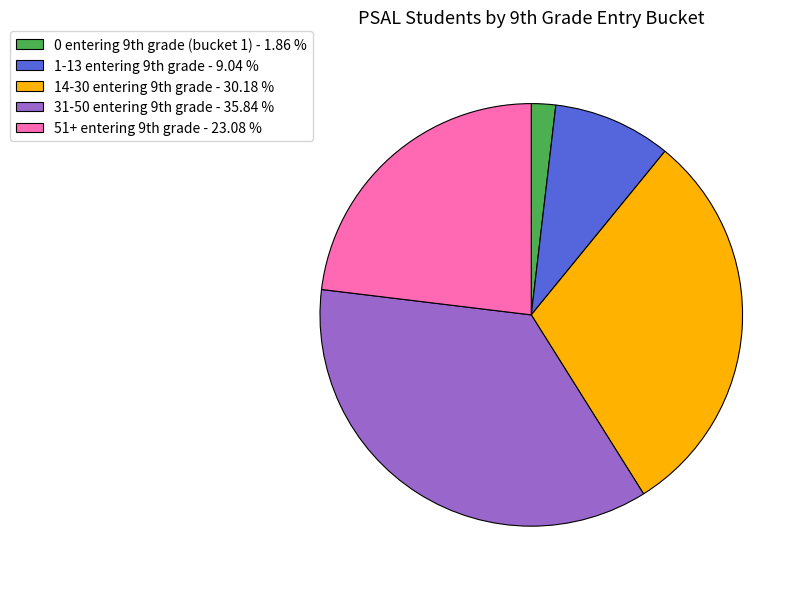

Is there any slice that represents more than half of the pie?

No